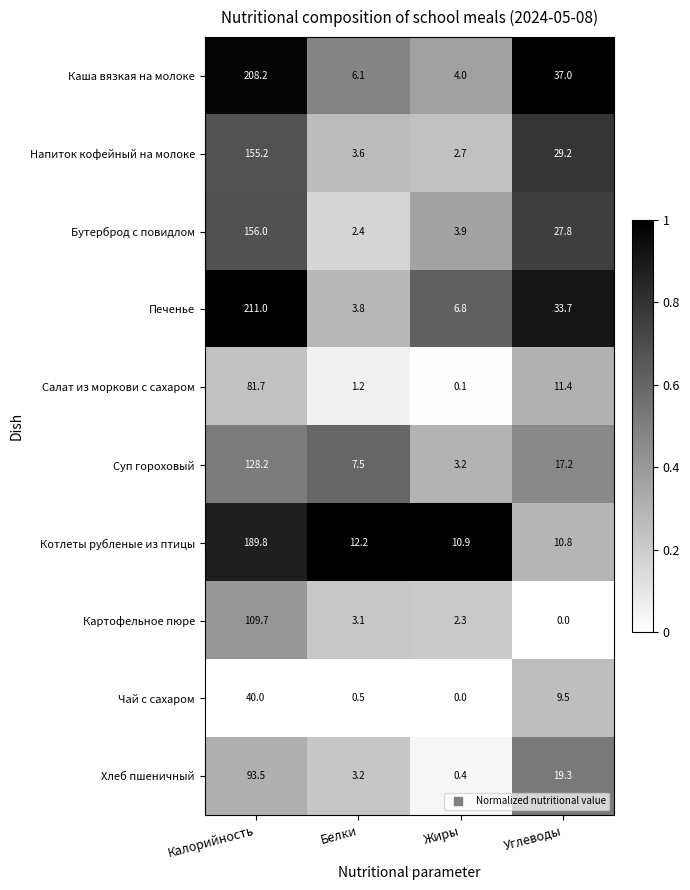

Rank the series by their maximum value, from lowest to highest.

Чай с сахаром, Салат из моркови с сахаром, Хлеб пшеничный, Картофельное пюре, Суп гороховый, Напиток кофейный на молоке, Бутерброд с повидлом, Котлеты рубленые из птицы, Каша вязкая на молоке, Печенье